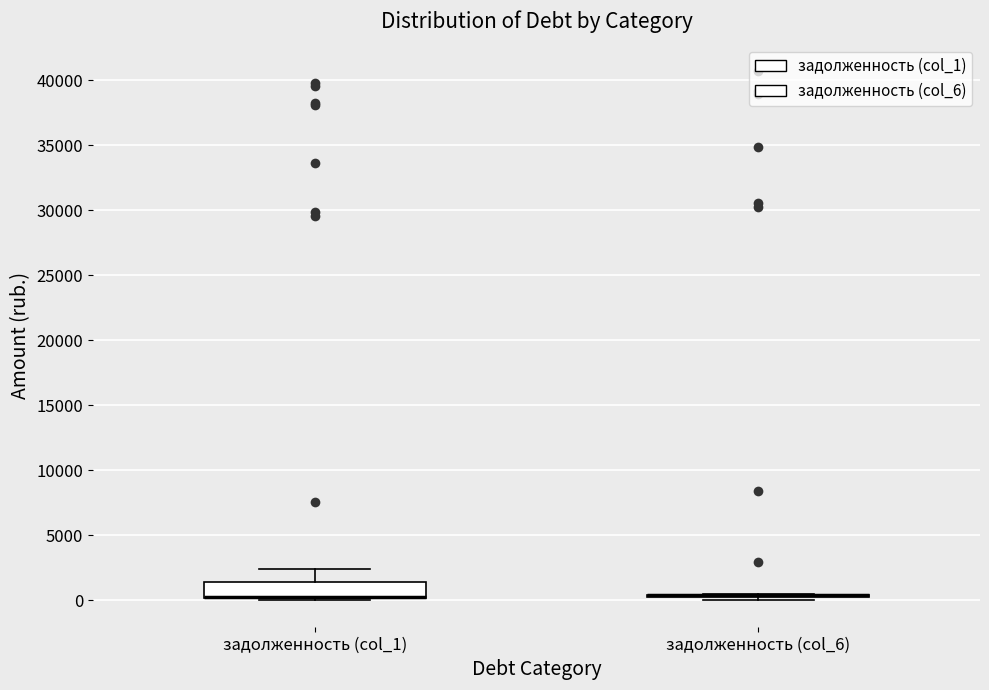

Reading left to right, read every box against the y-axis: the position of its median line, the range the box covers, and the ends of its whiskers. The values are not printed on the chart, so give them approximately, as read against the axis.

задолженность (col_1): median 500 (drawn on the box's lower edge), box 0 to 1500, whiskers 0 (just below the box's lower edge) to 2500
задолженность (col_6): box collapsed to a line at 500, whiskers 0 to 500